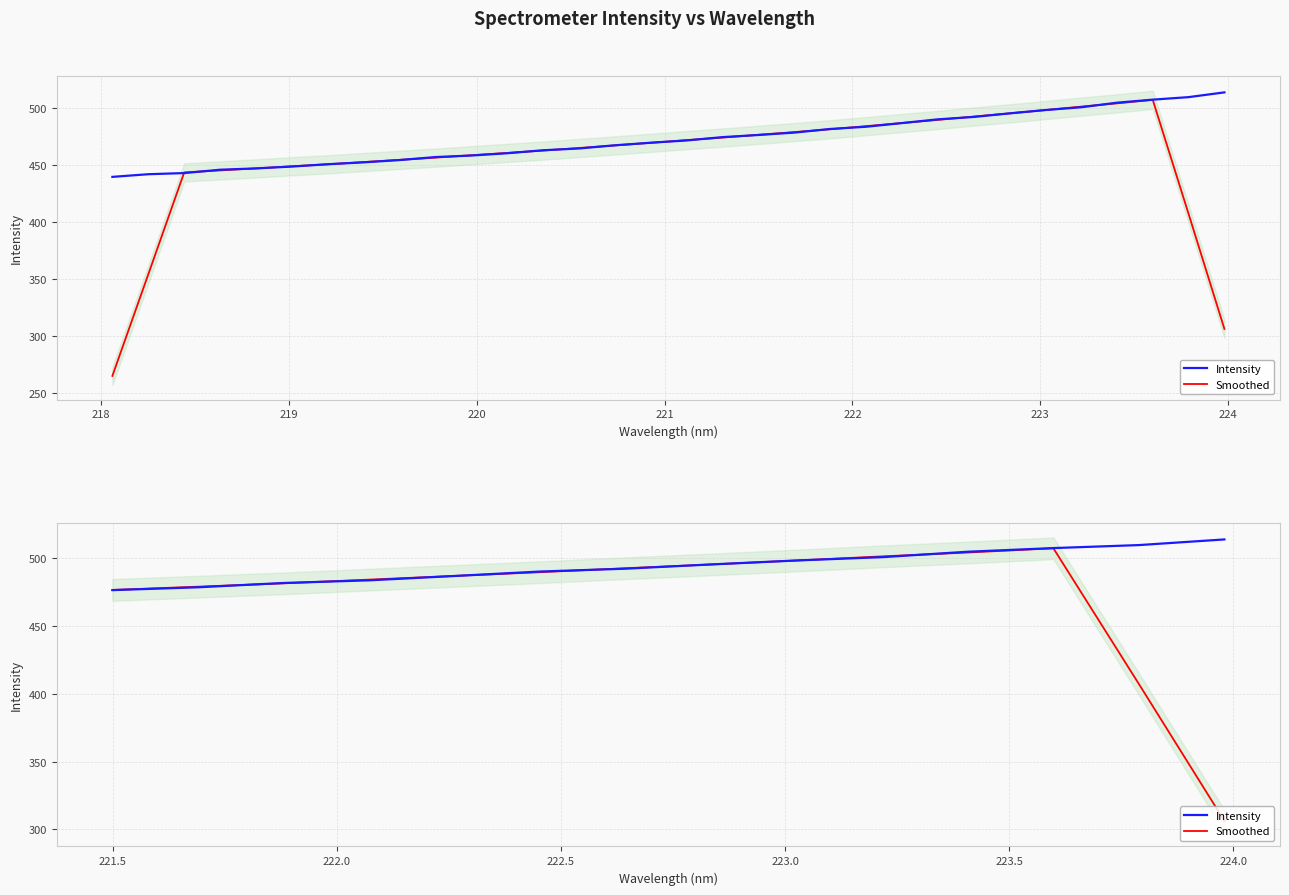

What is the average value of the Intensity series?

494.3